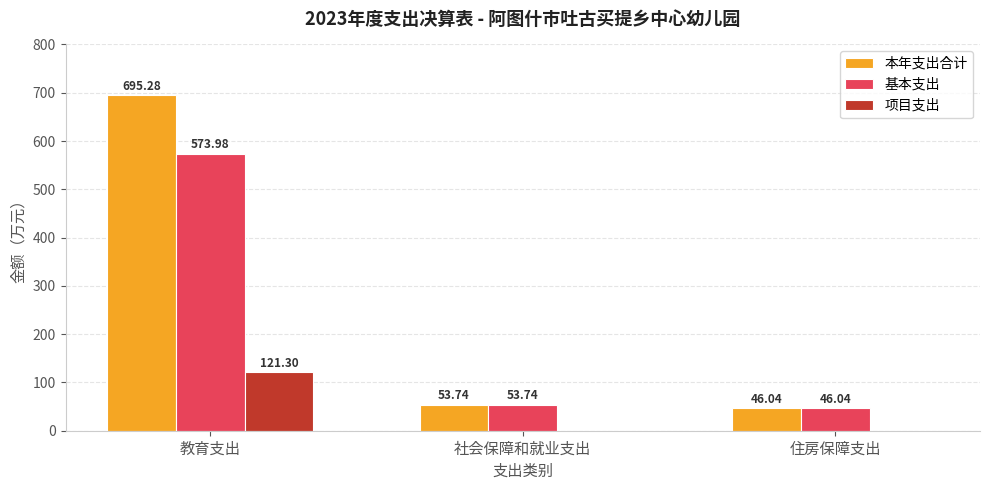

Which series has the largest total across all categories?

本年支出合计